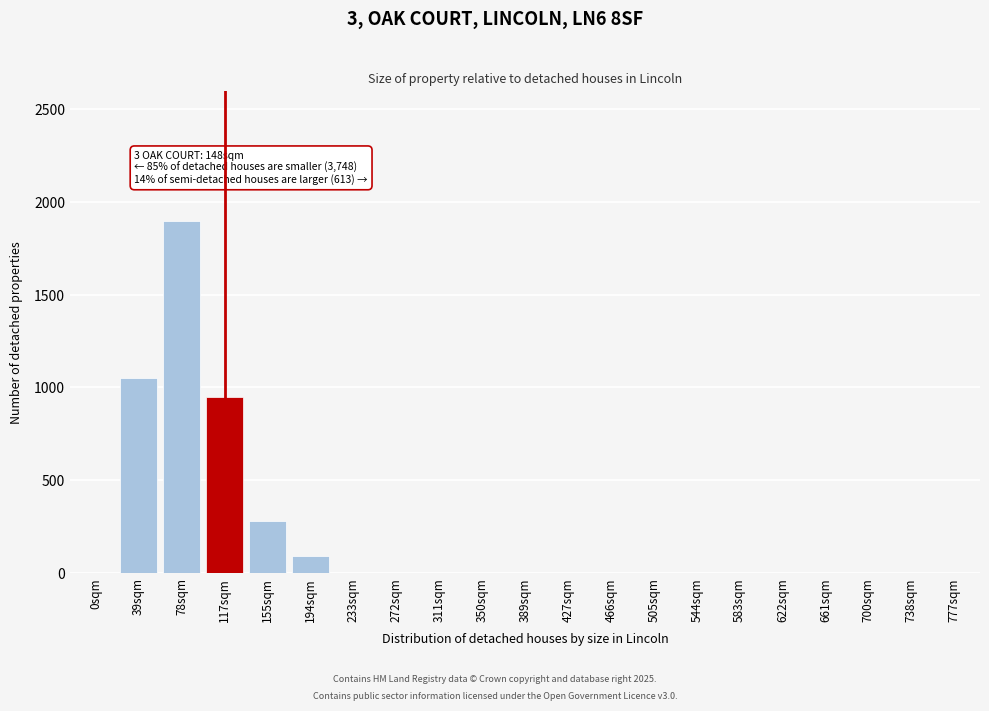

Reading left to right, what are all the values shown in this chart?

0sqm=0	39sqm=1050	78sqm=1900	117sqm=950	155sqm=280	194sqm=90	233sqm=0	272sqm=0	311sqm=0	350sqm=0	389sqm=0	427sqm=0	466sqm=0	505sqm=0	544sqm=0	583sqm=0	622sqm=0	661sqm=0	700sqm=0	738sqm=0	777sqm=0